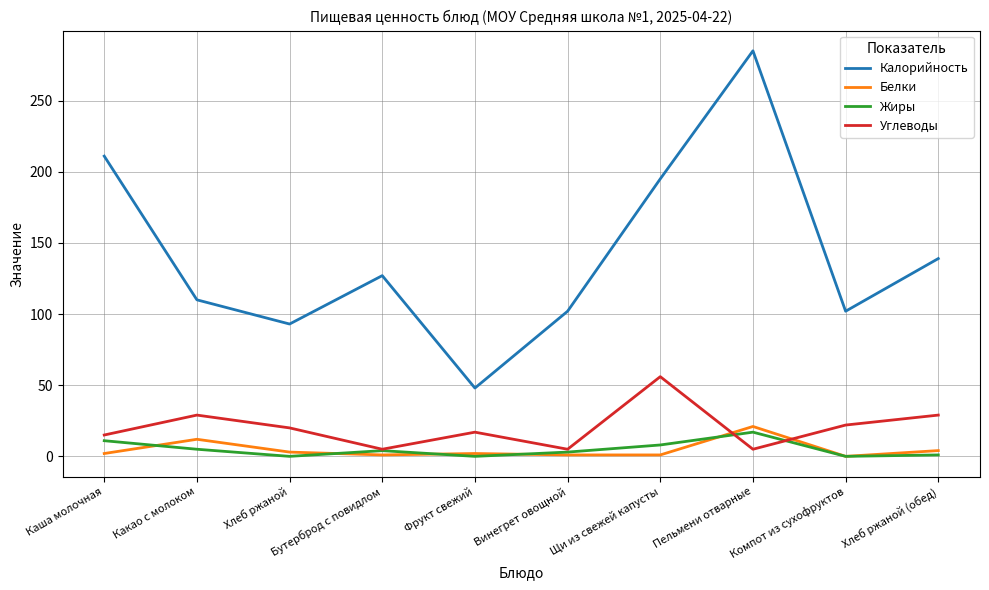

Which series has the largest range (max minus min)?

Калорийность